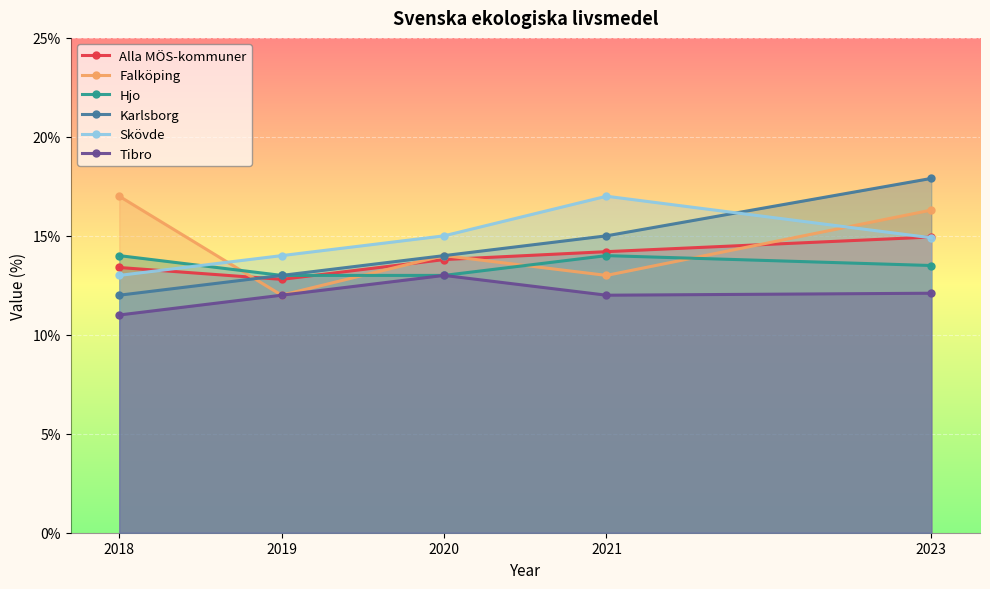

How many categories are shown in the chart?

5